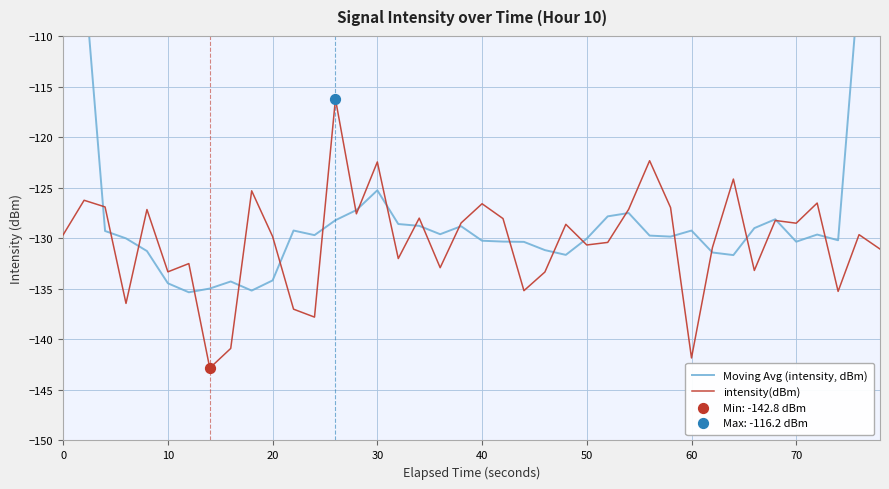

What is the maximum value for intensity(dBm)?

-116.2